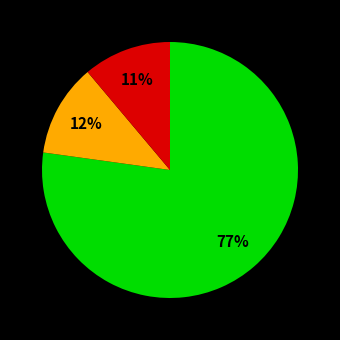

Count the number of slices in the pie.

3